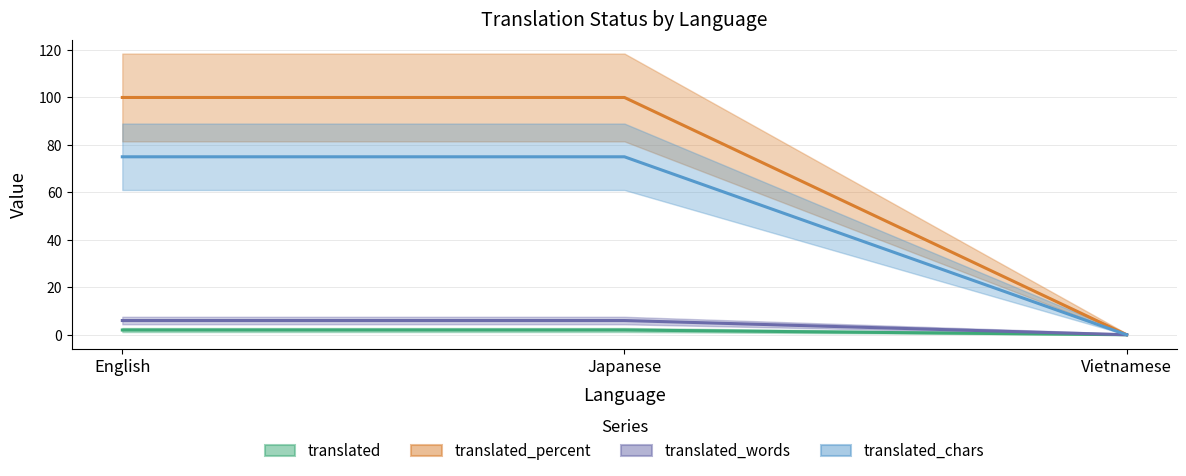

How many lines are shown in the chart?

4